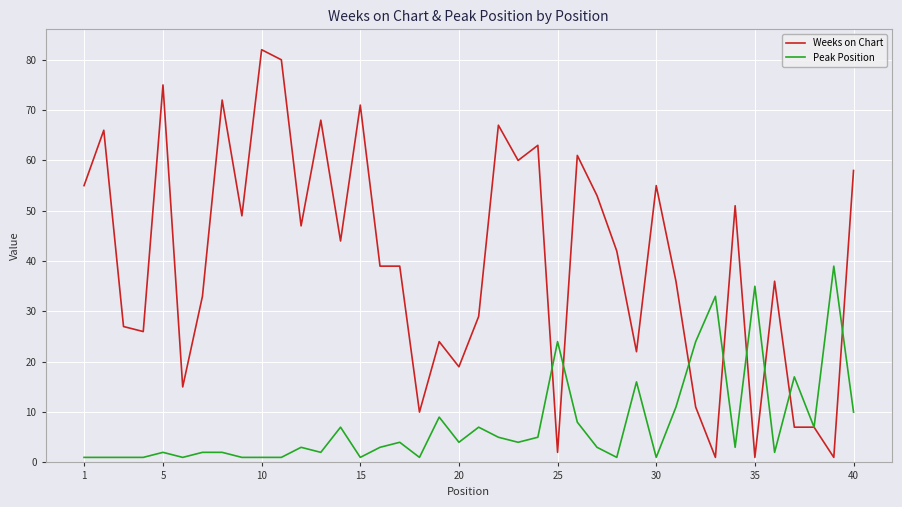

Which series has the largest range (max minus min)?

Weeks on Chart